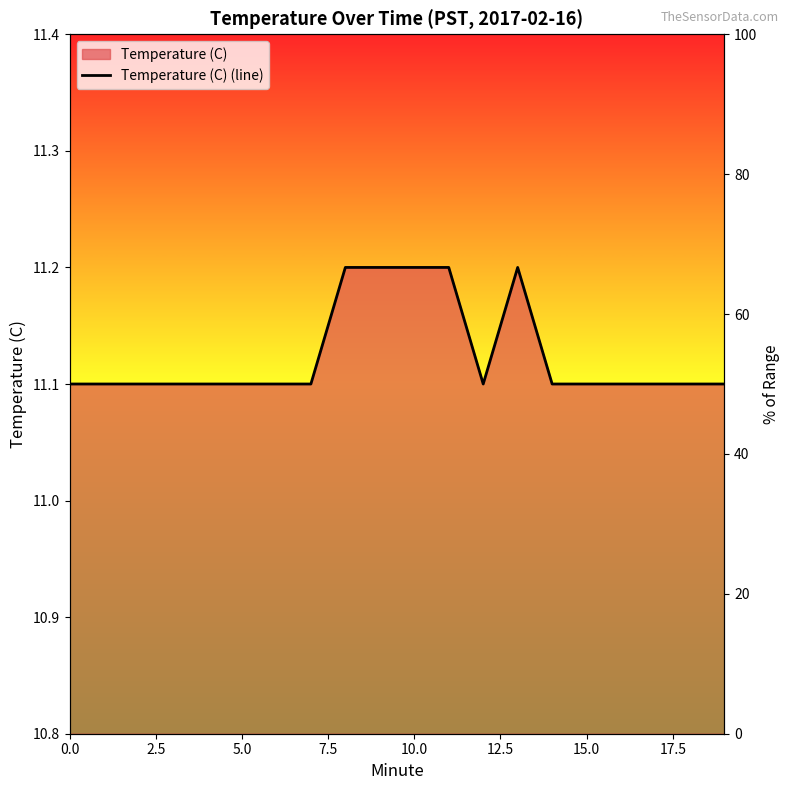

True or false: there are more than 2 points higher than both neighbors.

False